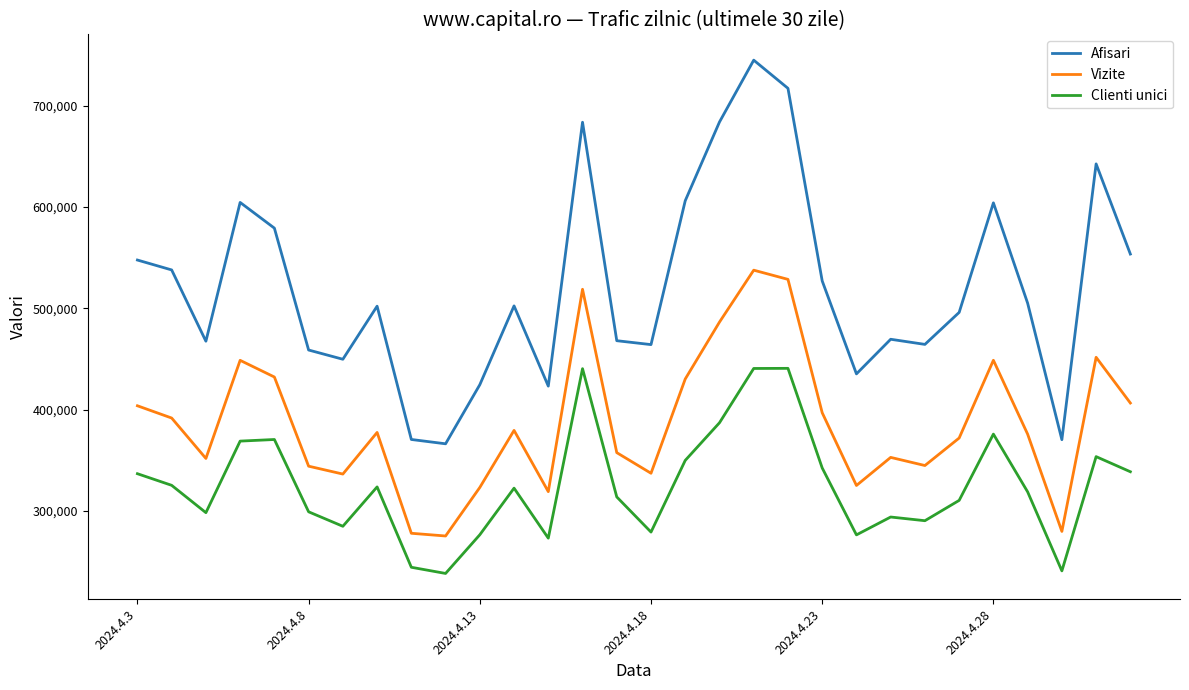

Which series has the widest spread of values?

Afisari